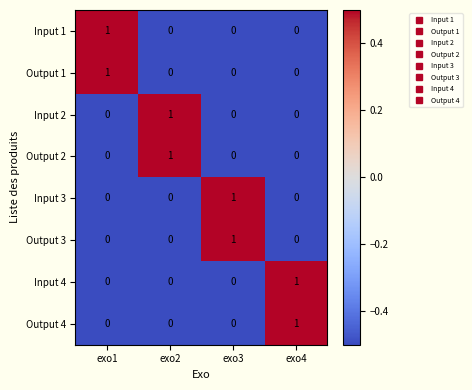

Count the Output 4 values in the range 0 to 1.

4